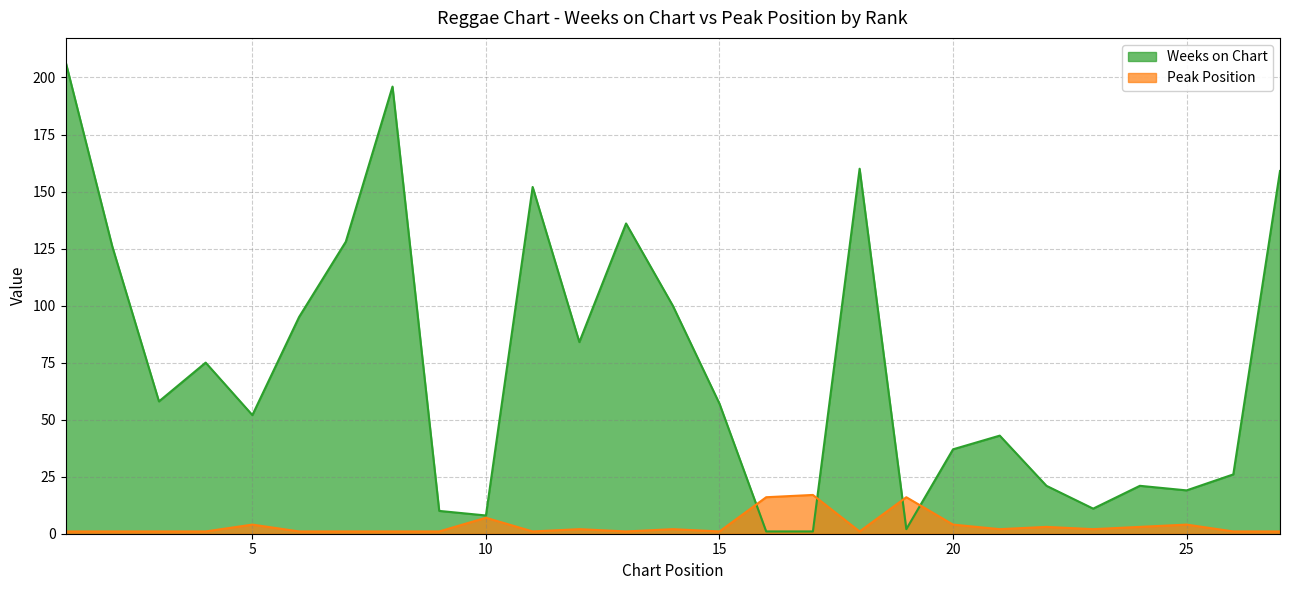

Which series ends up on top after the final intersection of Weeks on Chart and Peak Position?

Weeks on Chart